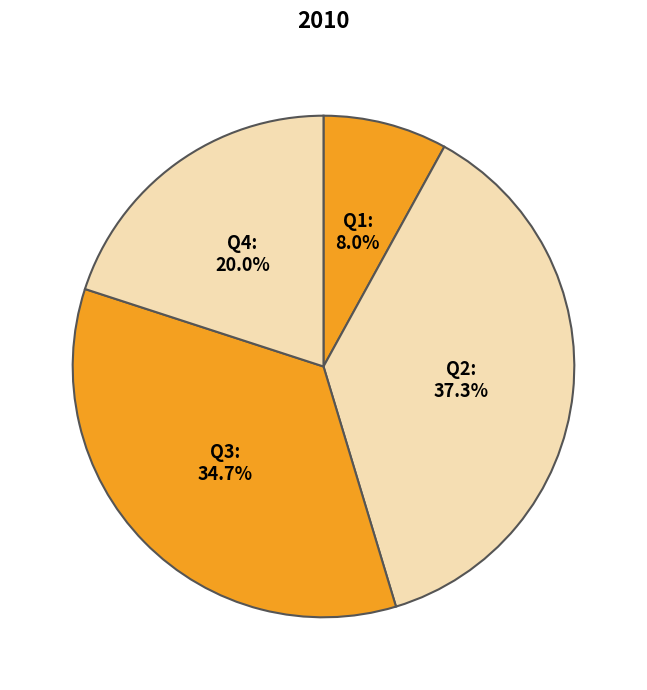

True or false: Q1 accounts for 17% of the total.

False